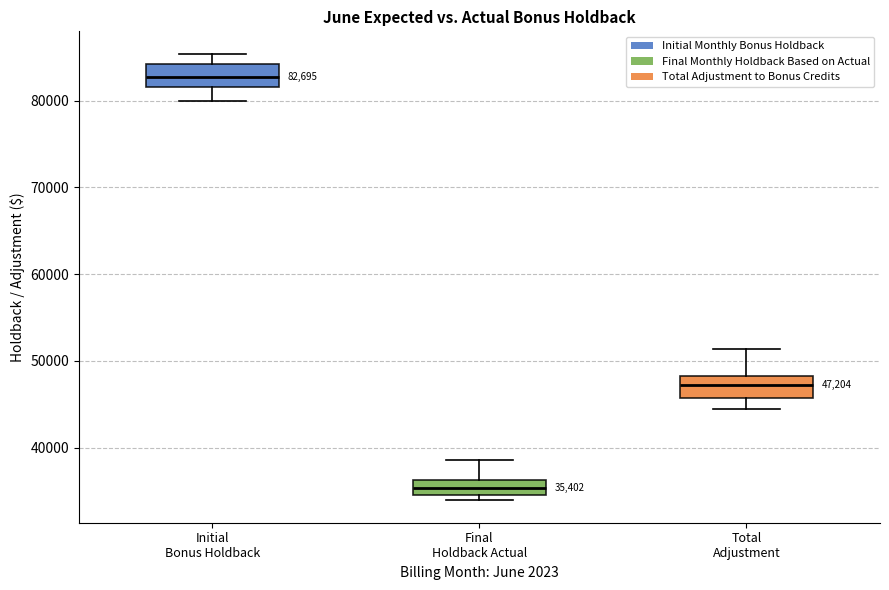

Which box's median line is the highest?

Initial Bonus Holdback